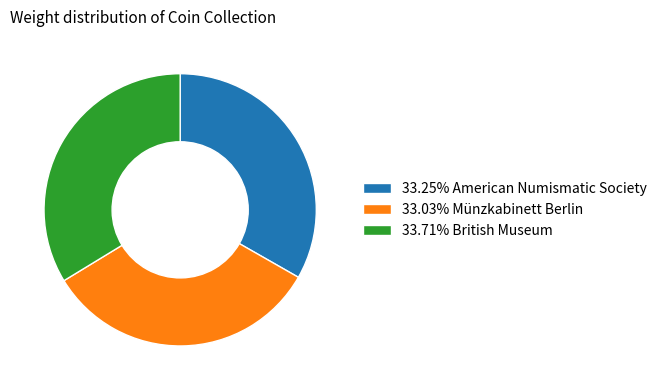

How many slices are in this pie chart?

3